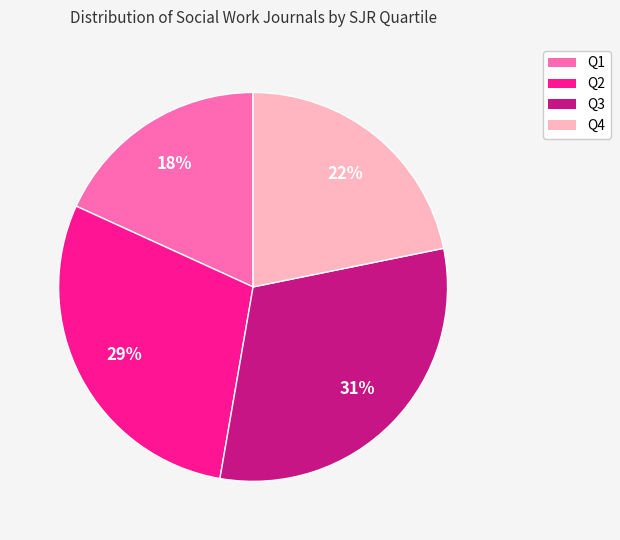

What is the smallest slice in the pie chart?

Q1